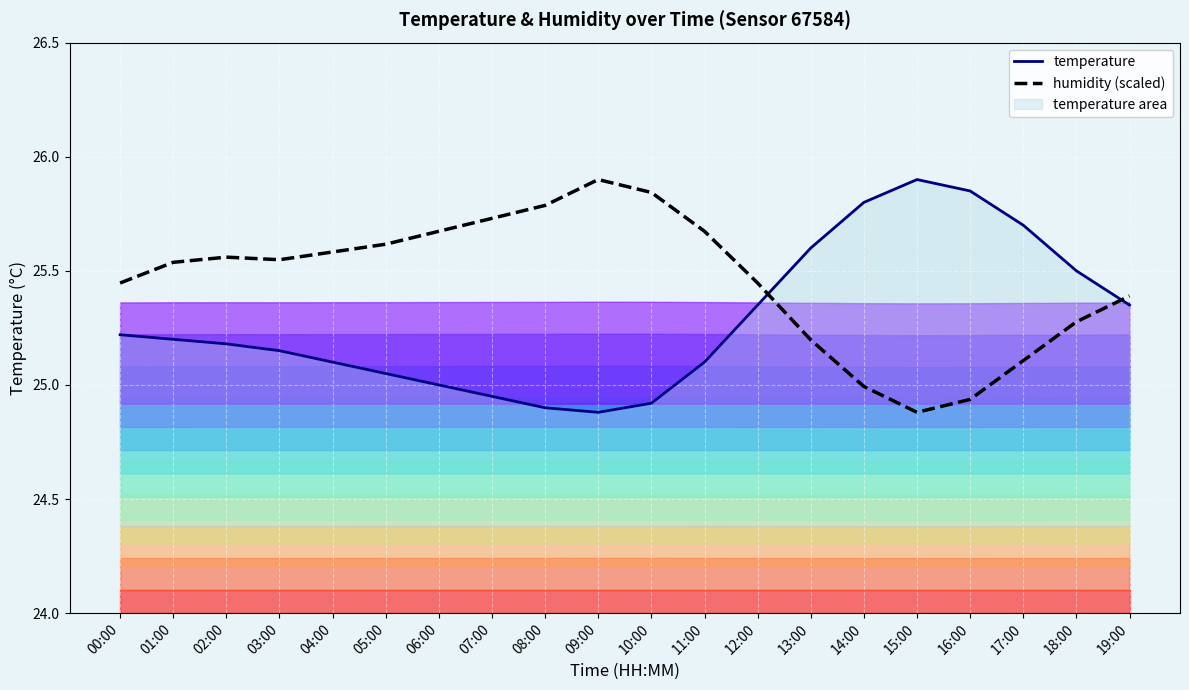

What is the total value across all series at 12:00?

50.8